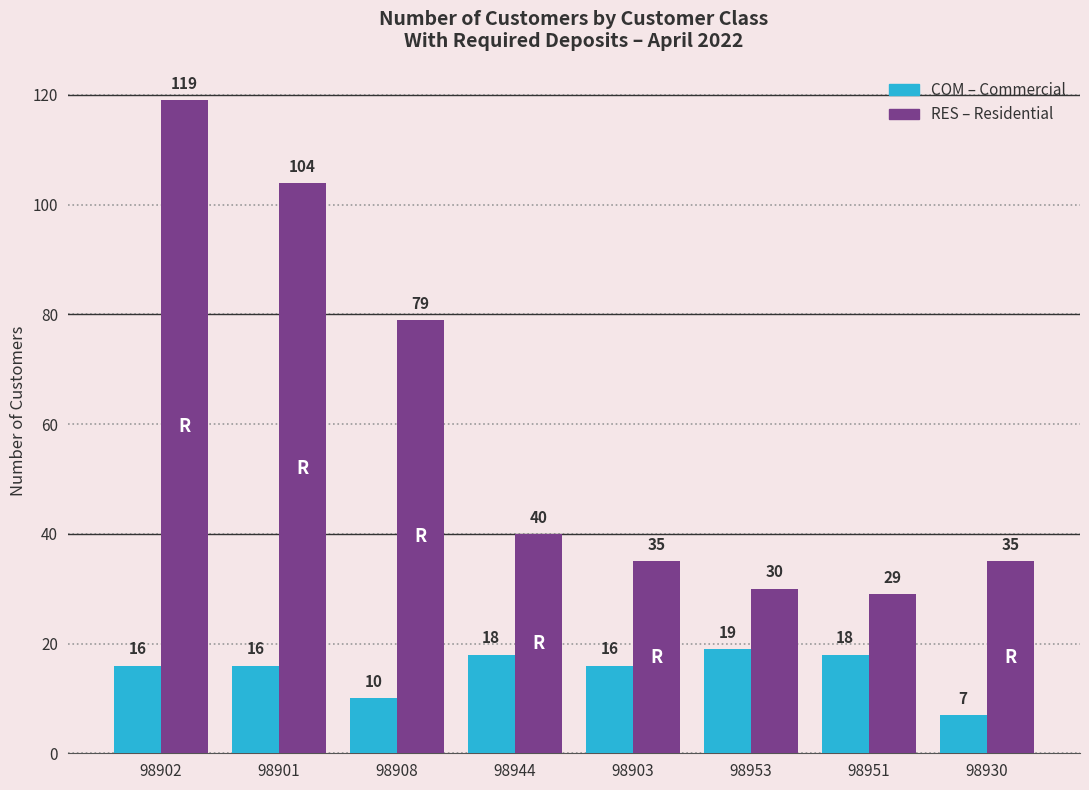

What is the total value across all series at 98951?

47